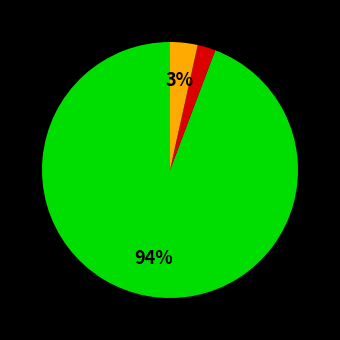

To the nearest percent, what is the average slice percentage?

33%